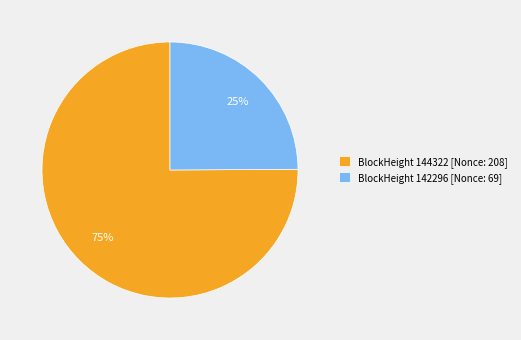

Which slice is the smallest?

BlockHeight 142296 [Nonce: 69]